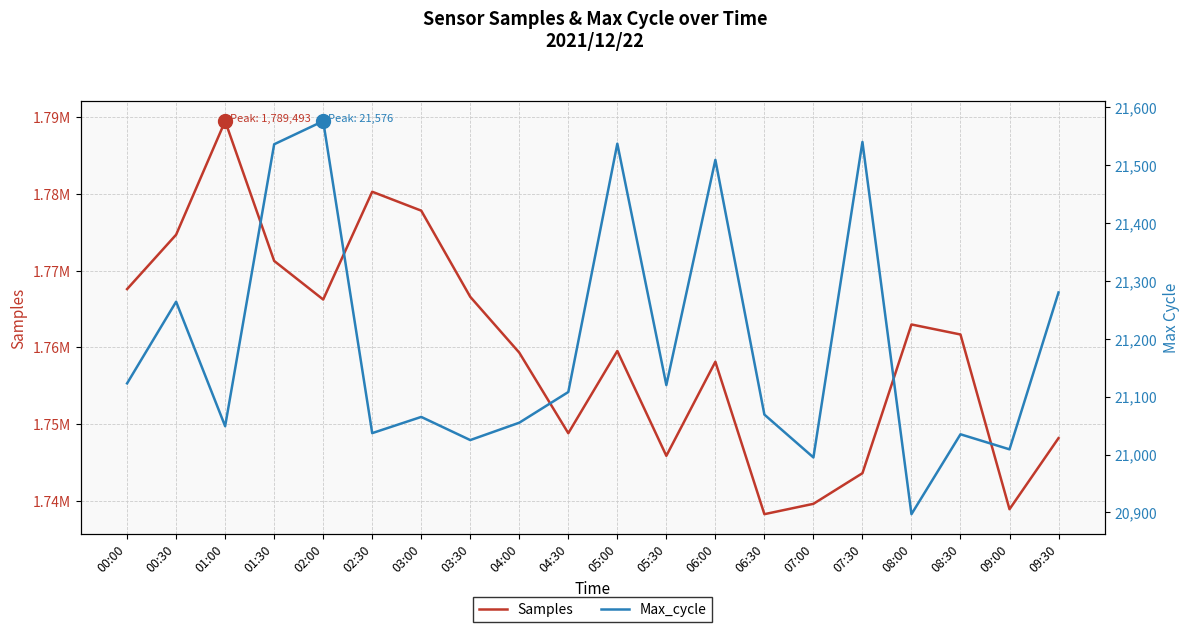

True or false: Samples and Max_cycle intersect in this chart.

False